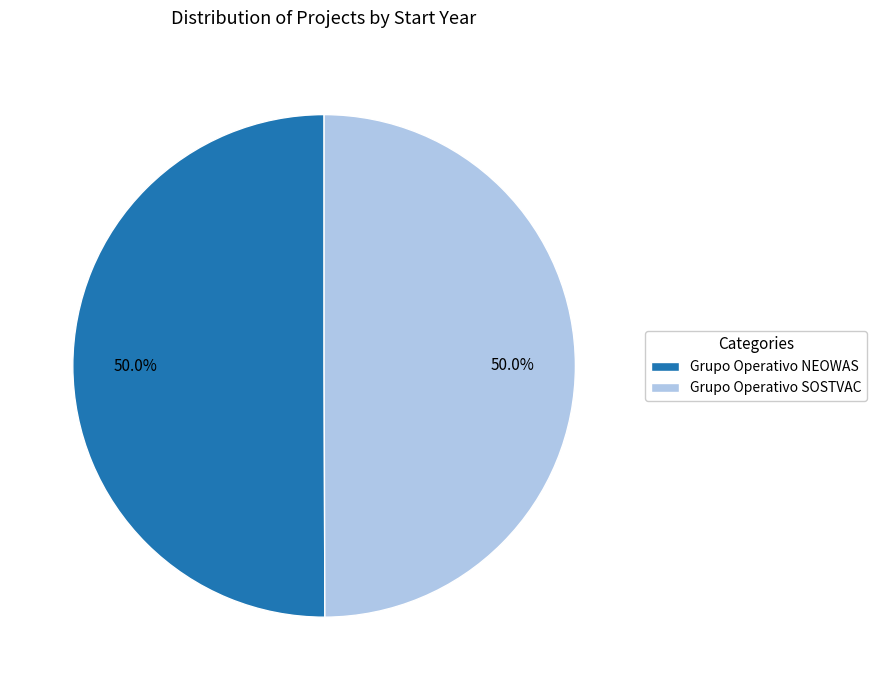

To the nearest percent, what portion does Grupo Operativo NEOWAS represent?

50%